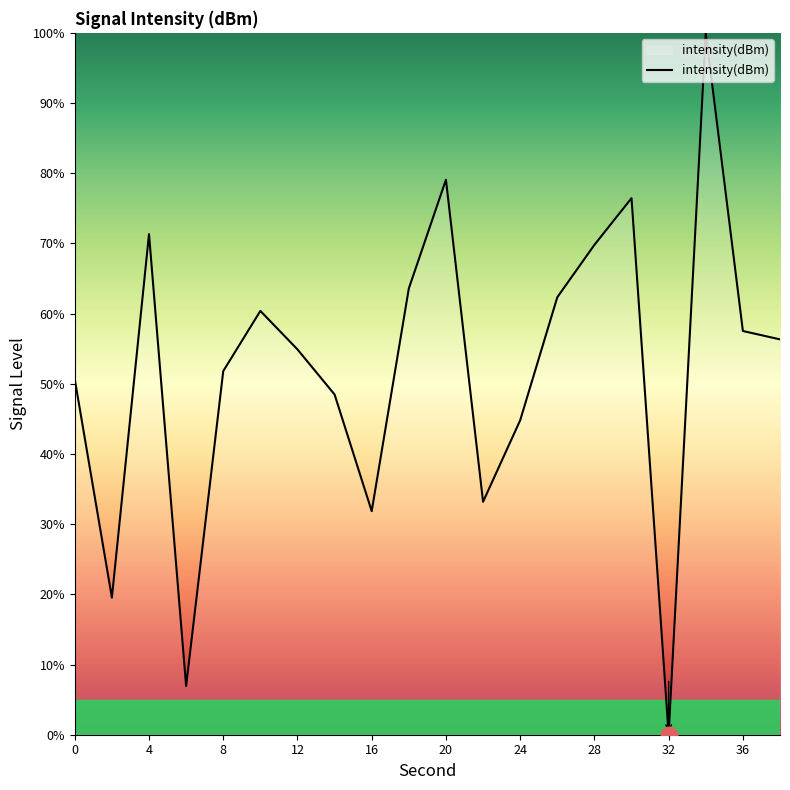

What is the difference between the maximum and minimum values?

100.0